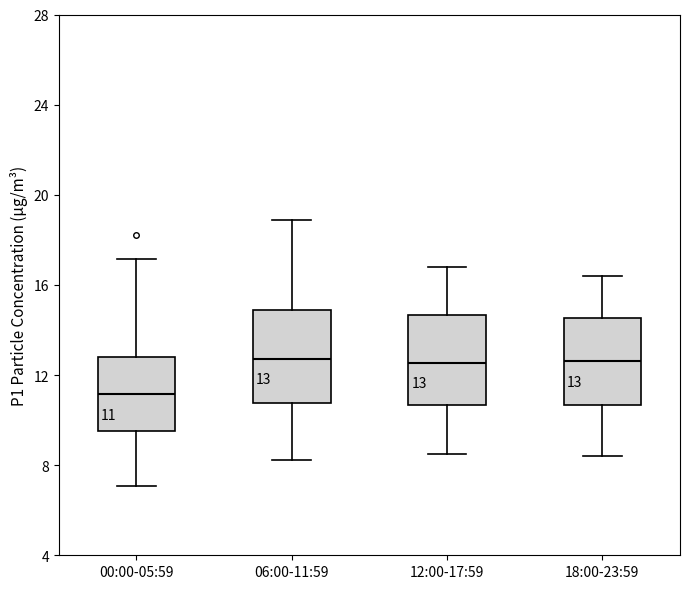

Which box's median line is the lowest?

00:00-05:59